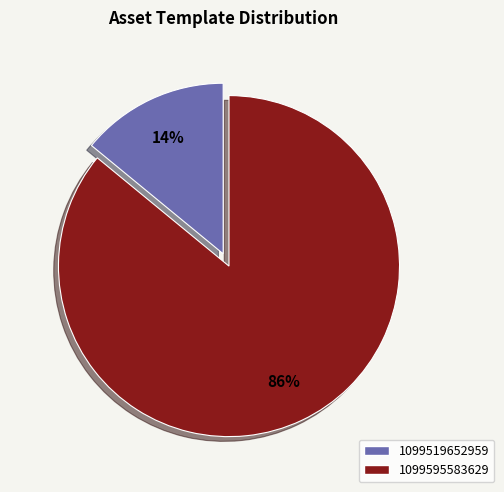

Do 1099519652959 and 1099595583629 together represent more than half of the pie?

Yes